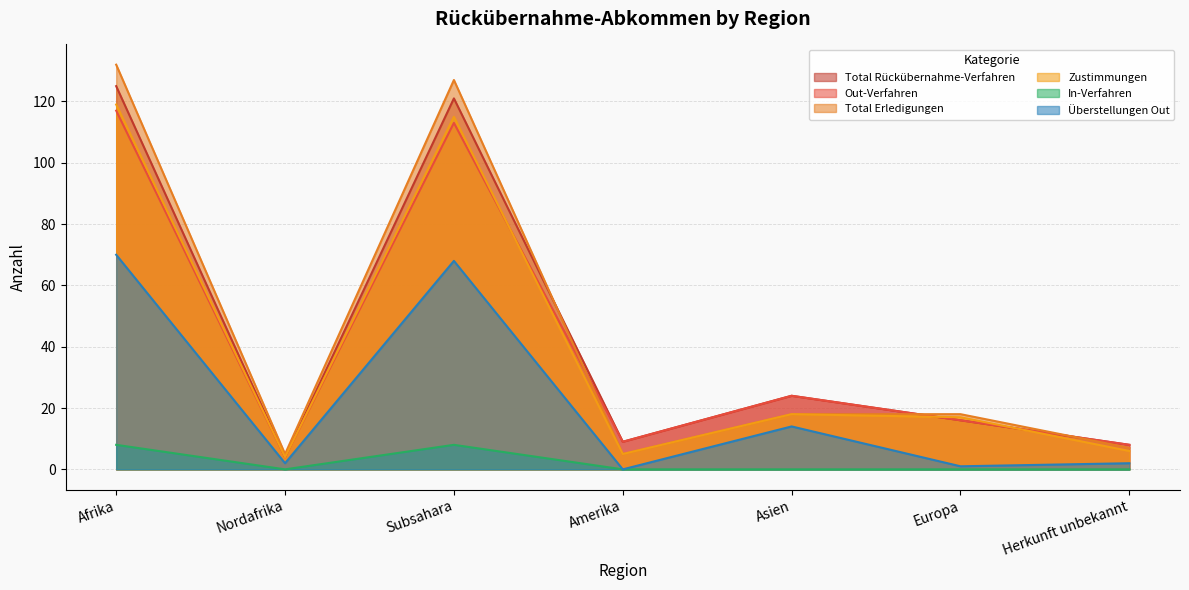

How many series are shown in this chart?

6